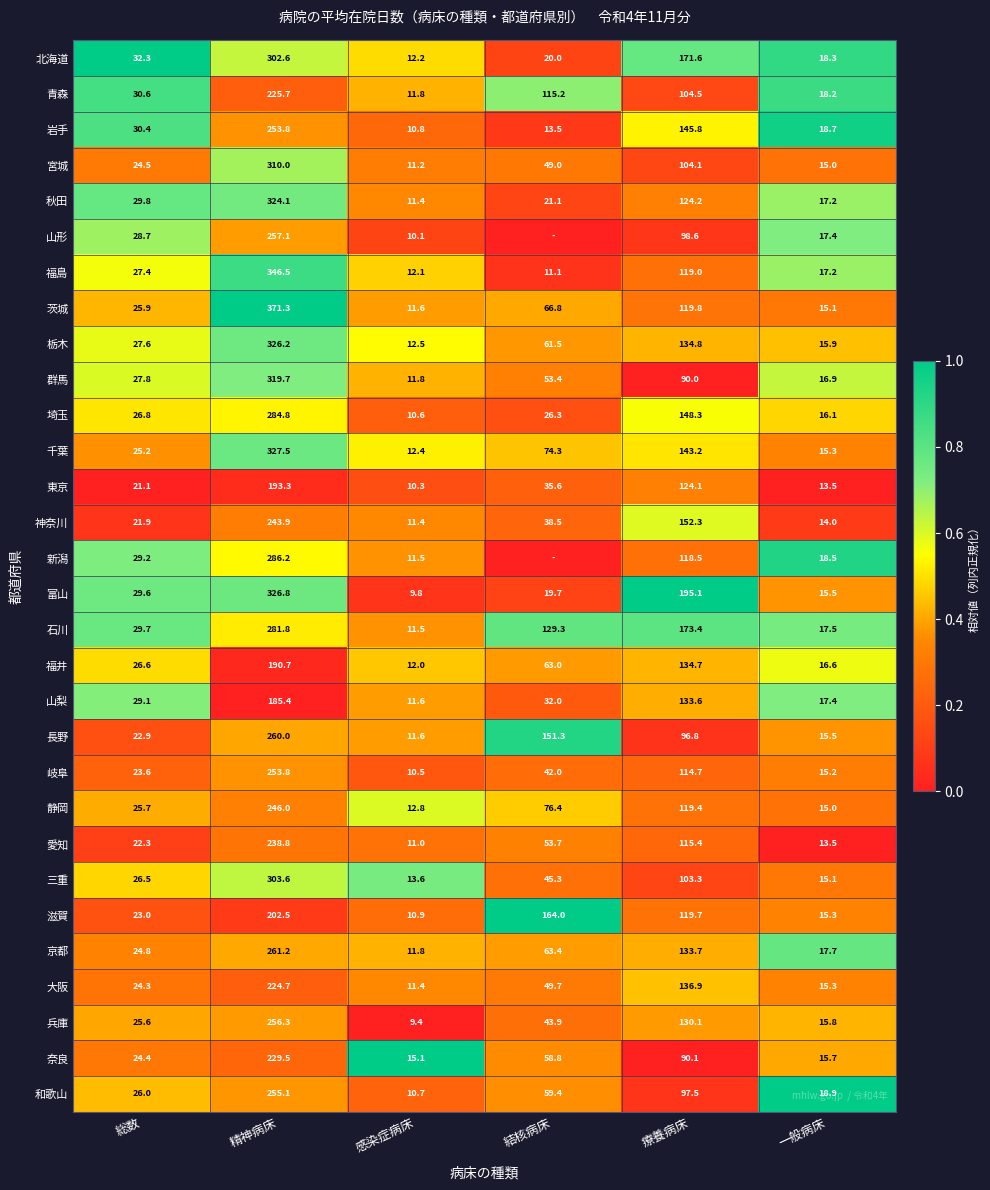

Where is 三重 nearest to the value 158?

療養病床